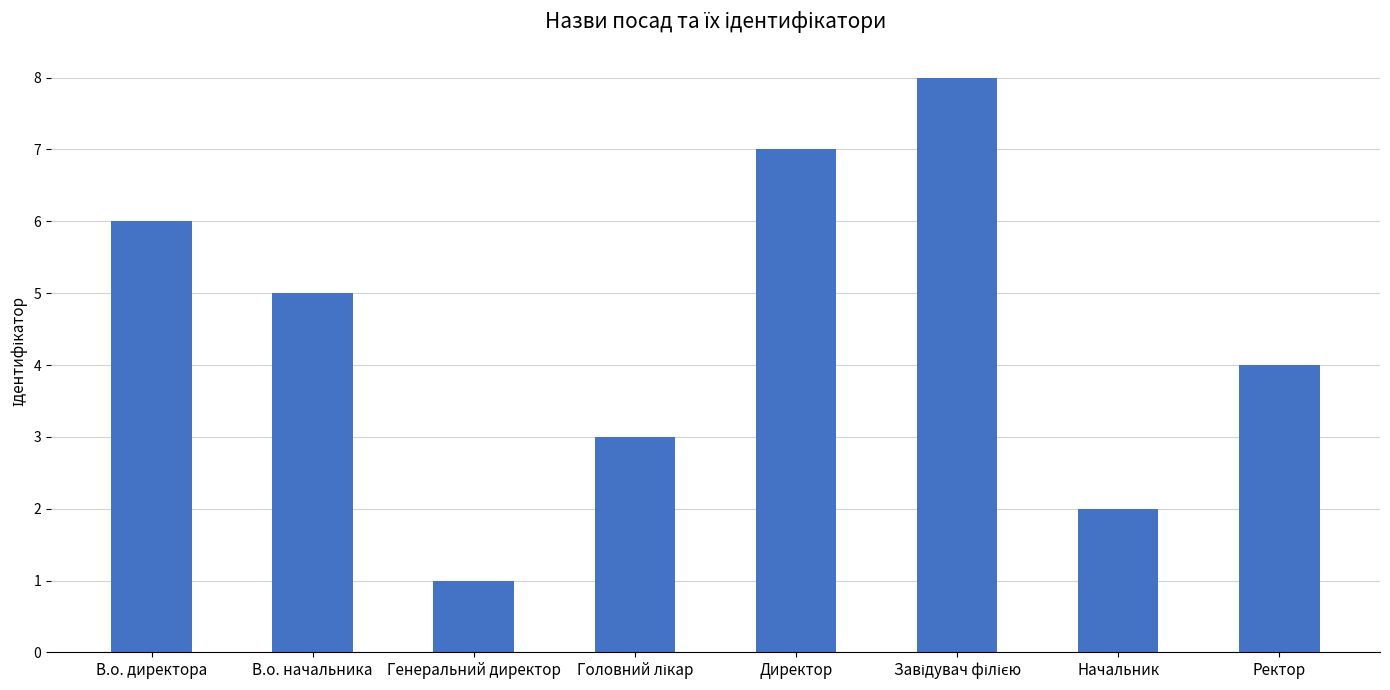

At which label is the value closest to 4?

Ректор